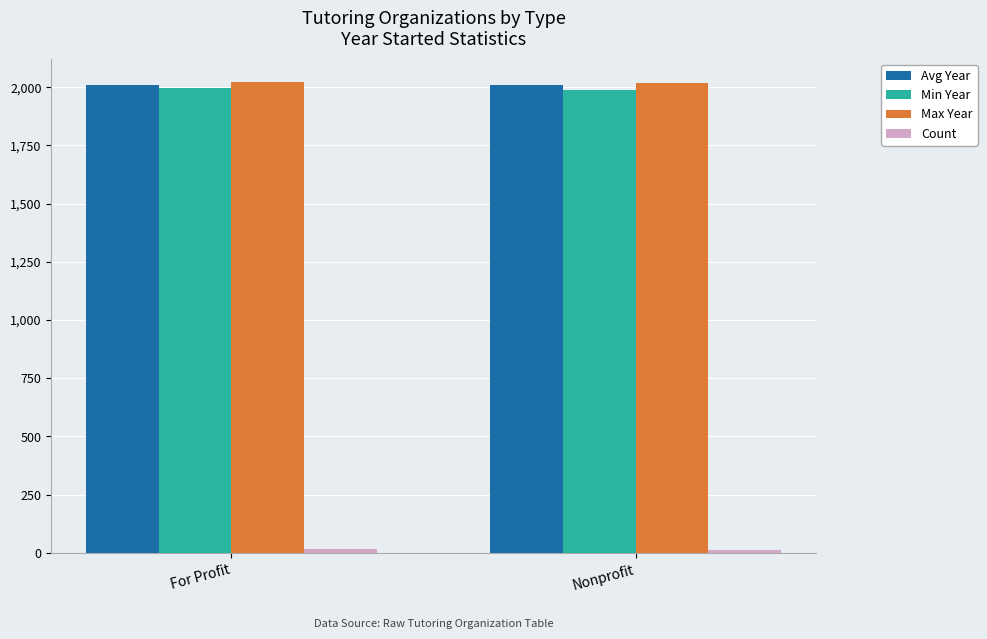

What is the difference between the maximum and minimum values in the Max Year series?

2